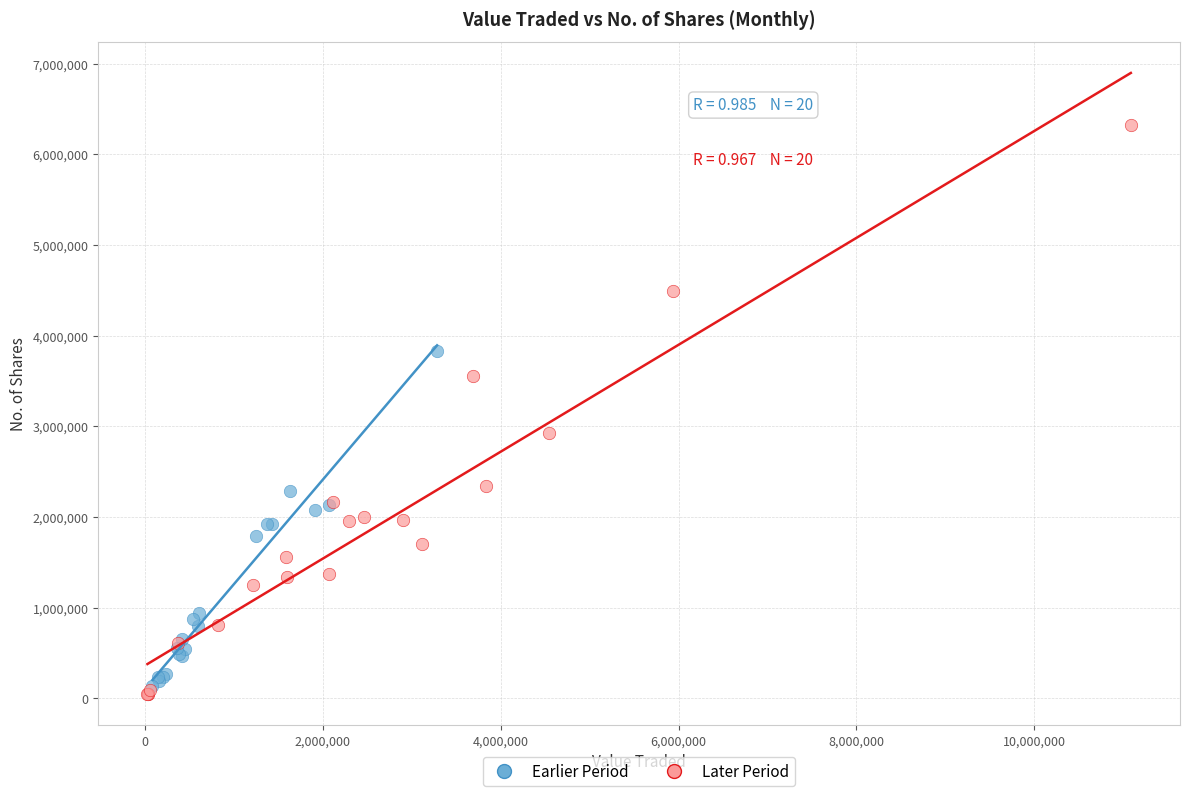

Which series contains the highest Y value?

Later Period